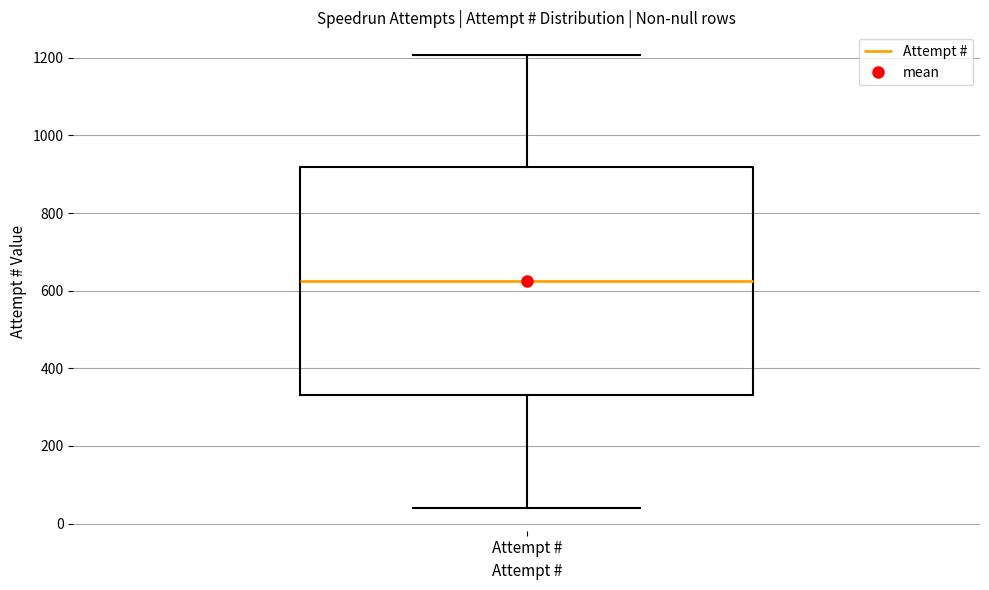

Read this box plot against the y-axis: the position of the median line, the range covered by the box, and the ends of both whiskers. The values are not printed on the chart, so give them approximately, as read against the axis.

median 620, box 340 to 920, whiskers 40 to 1200